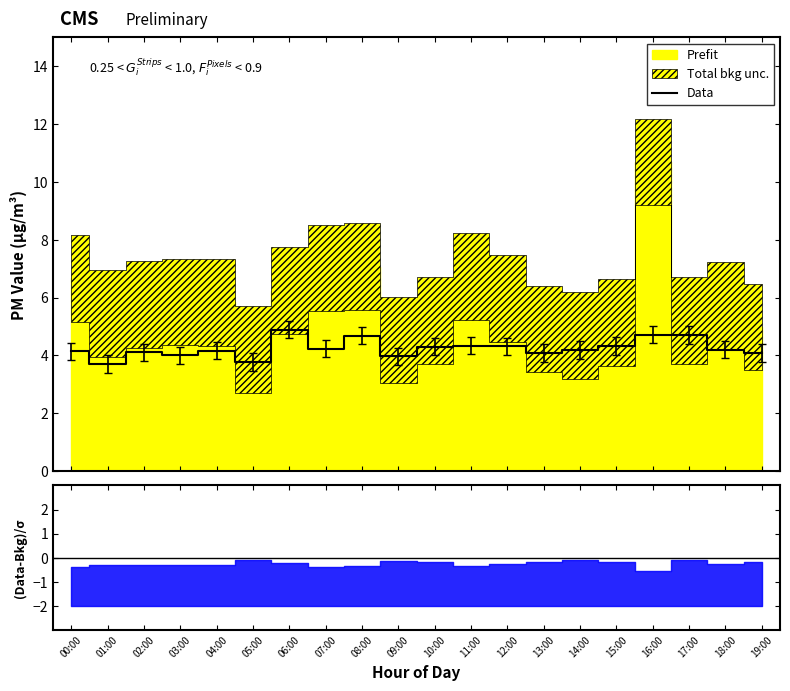

Where is the data nearest to the value 4?

03:00